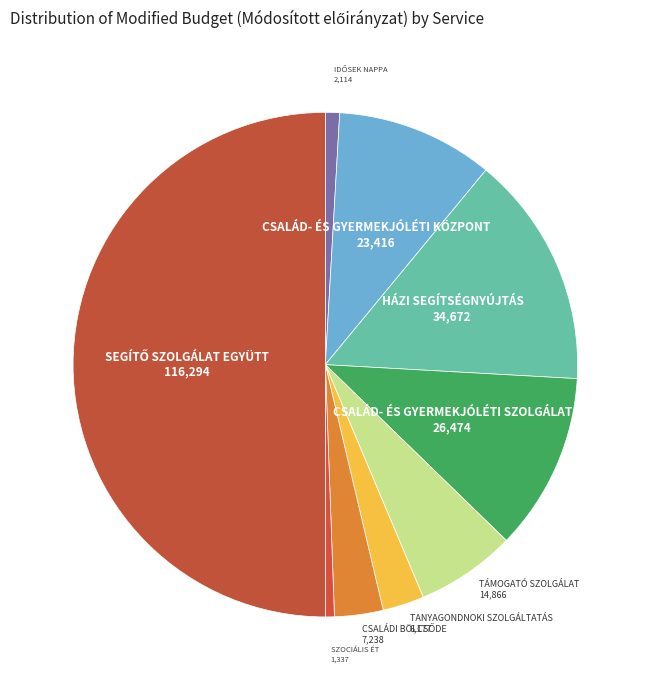

How many slices are in this pie chart?

9